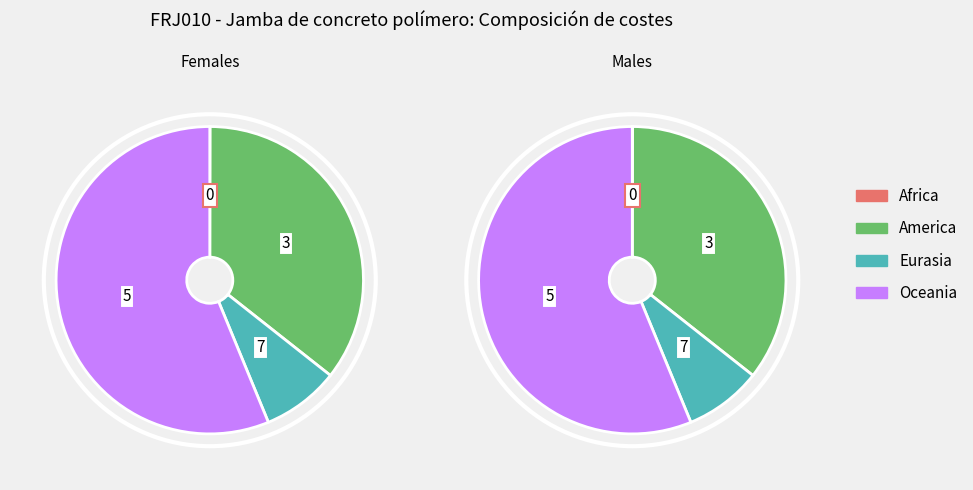

Does any single category account for the majority?

No